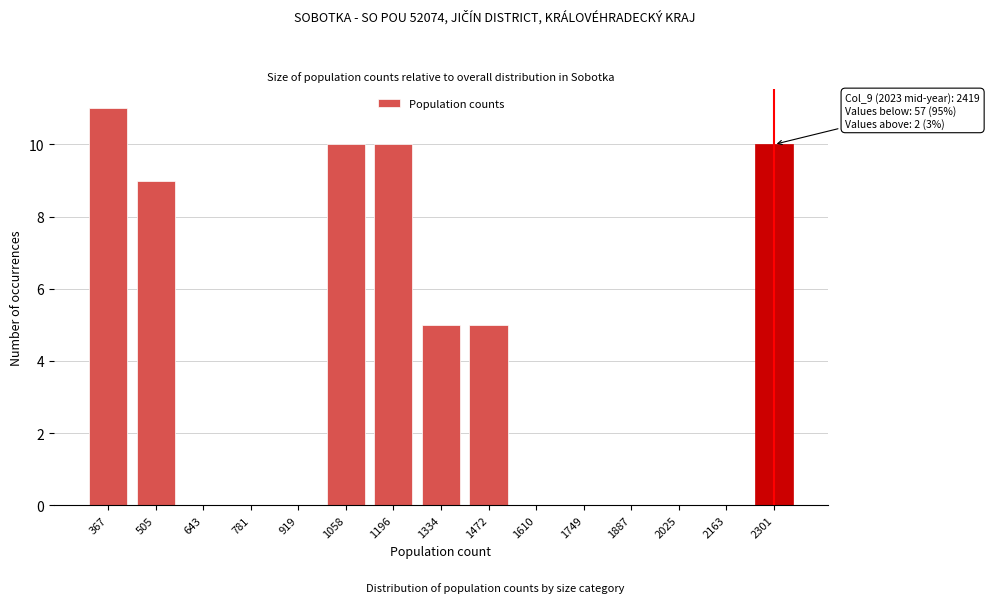

Reading left to right, transcribe all the data shown in this chart.

367=11	505=9	643=0	781=0	919=0	1058=10	1196=10	1334=5	1472=5	1610=0	1749=0	1887=0	2025=0	2163=0	2301=10